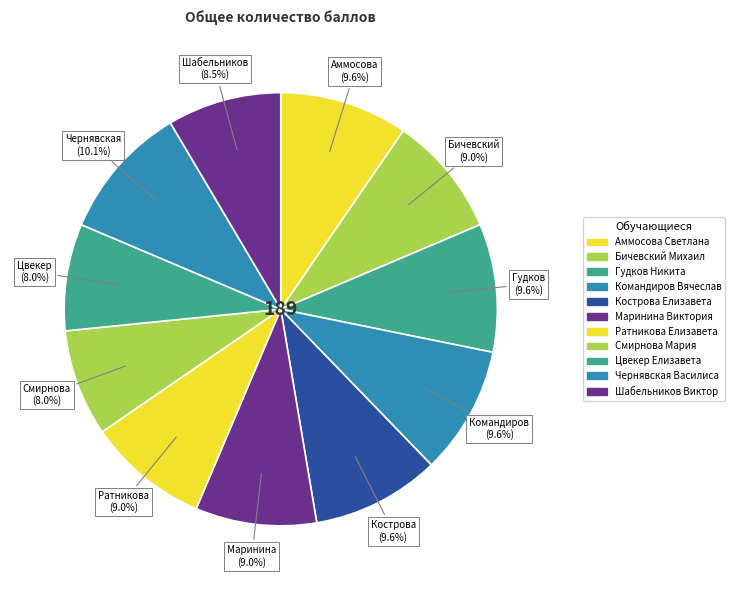

Which category has the biggest portion of the pie?

Чернявская Василиса